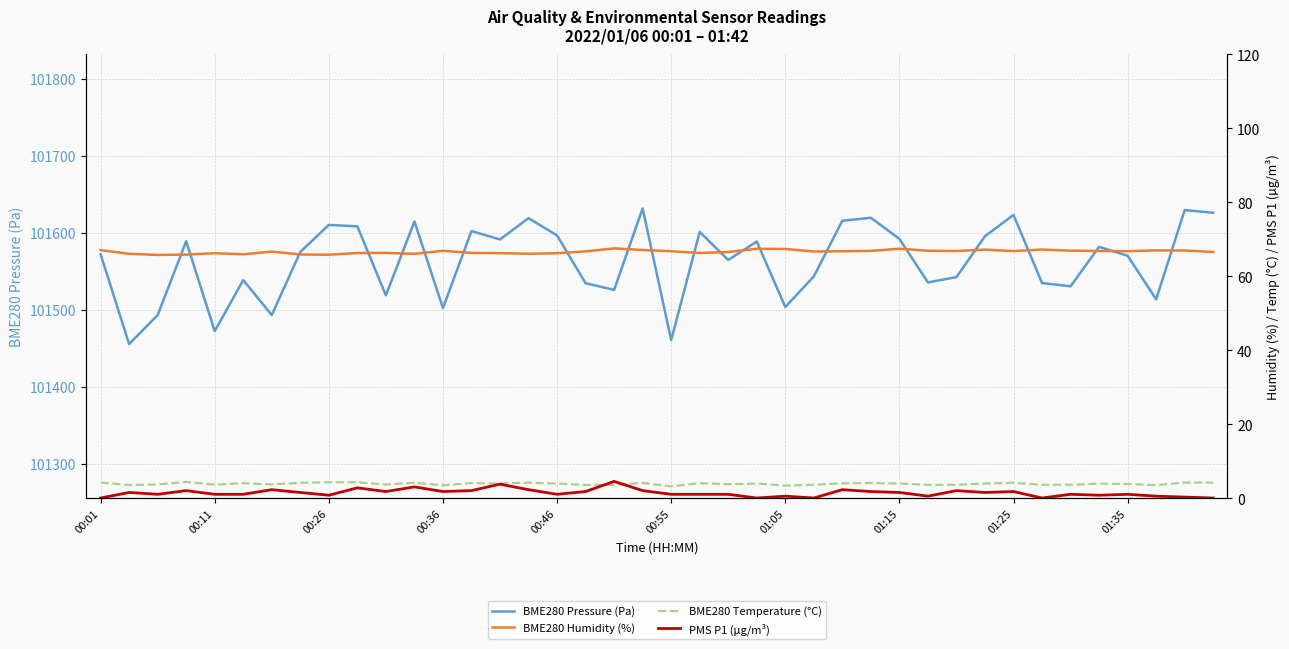

What is the value of the BME280 Temperature (°C) point at the 32nd from the left?

3.9